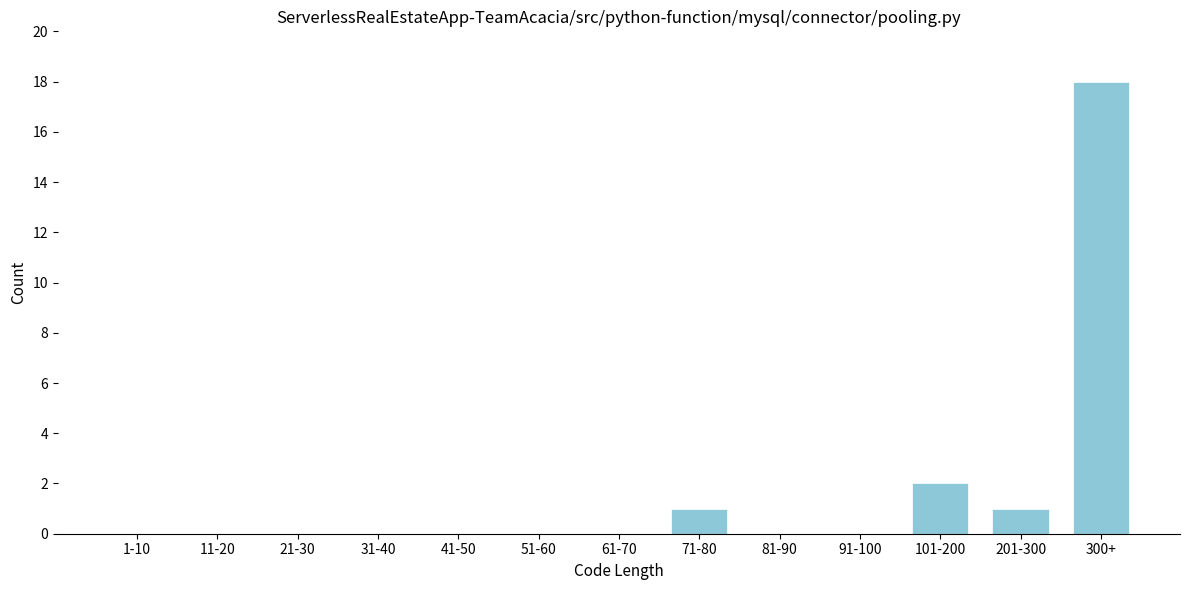

Reading right to left, list all the values displayed in this chart.

300+=18	201-300=1	101-200=2	91-100=0	81-90=0	71-80=1	61-70=0	51-60=0	41-50=0	31-40=0	21-30=0	11-20=0	1-10=0